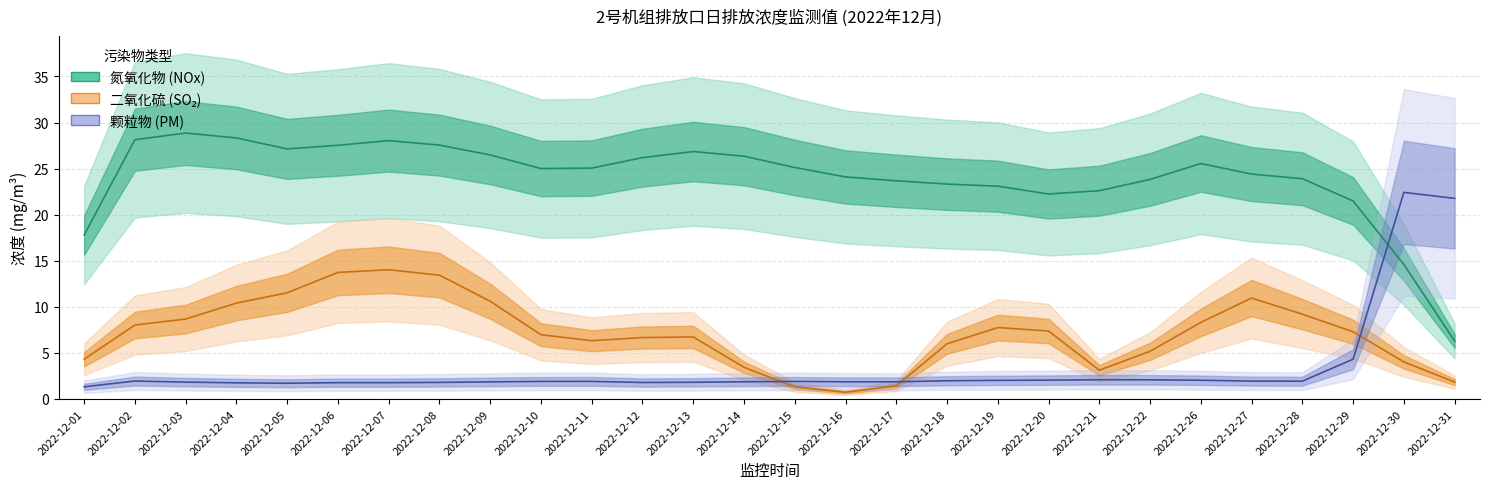

The 颗粒物折算值 series shows 2.0 at 2022-12-15. True or false?

True